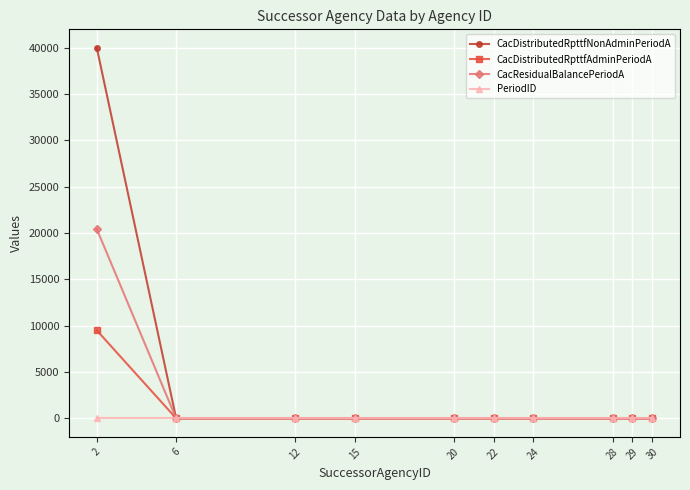

Which series has the largest total across all categories?

CacDistributedRpttfNonAdminPeriodA